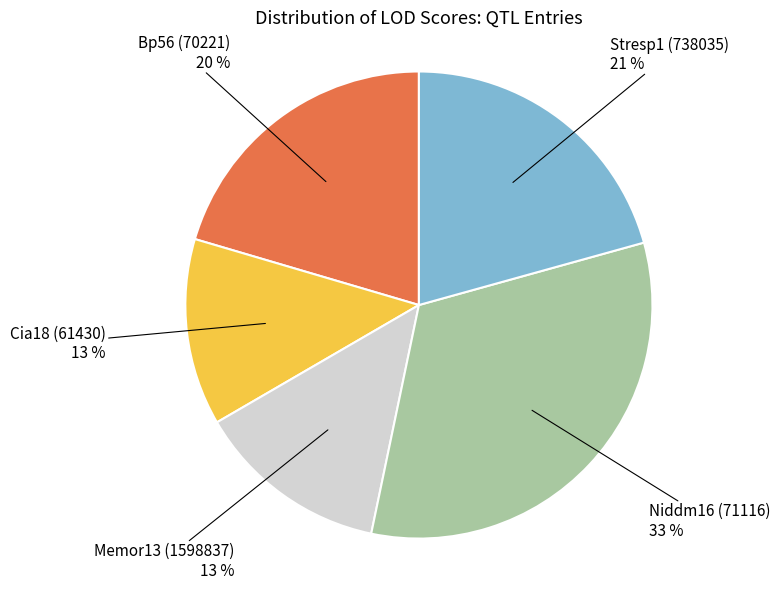

To the nearest percent, what is the average slice percentage?

20%